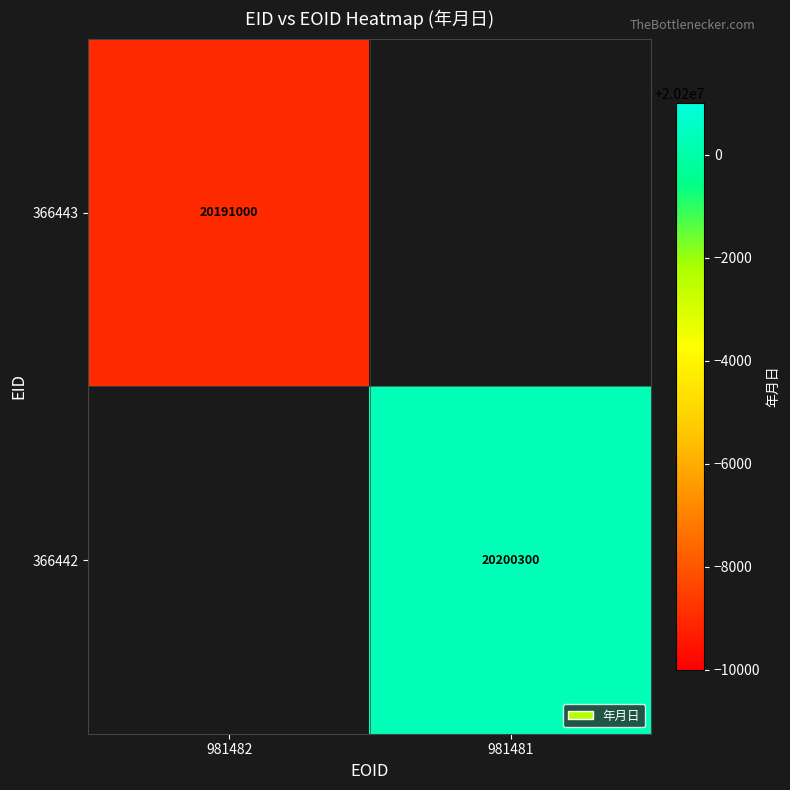

The value of 366442 at 981481 is 31105039.3. True or false?

False